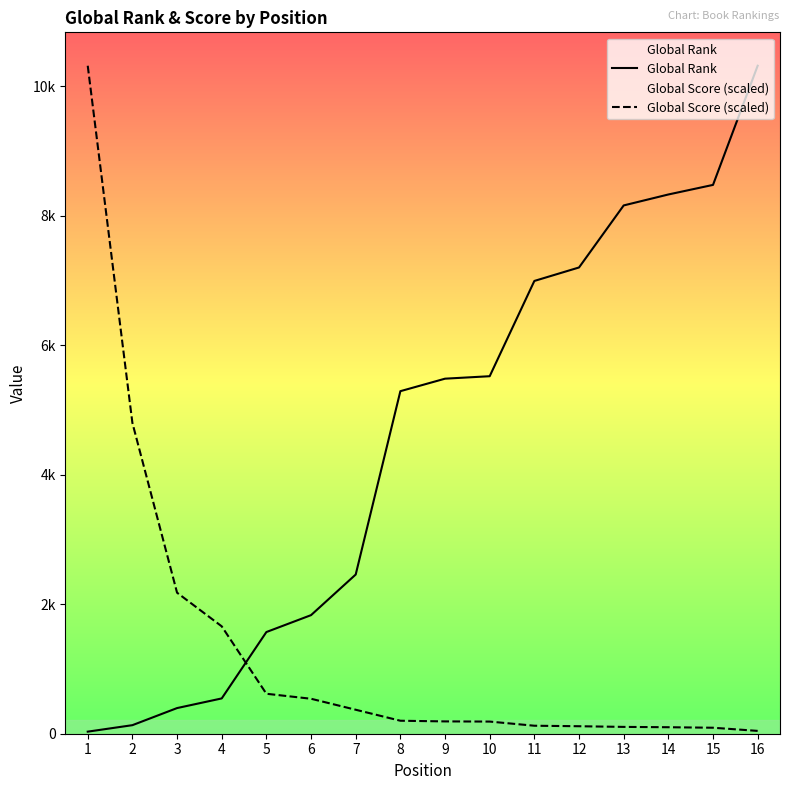

At how many categories does at least one series exceed 3636?

11